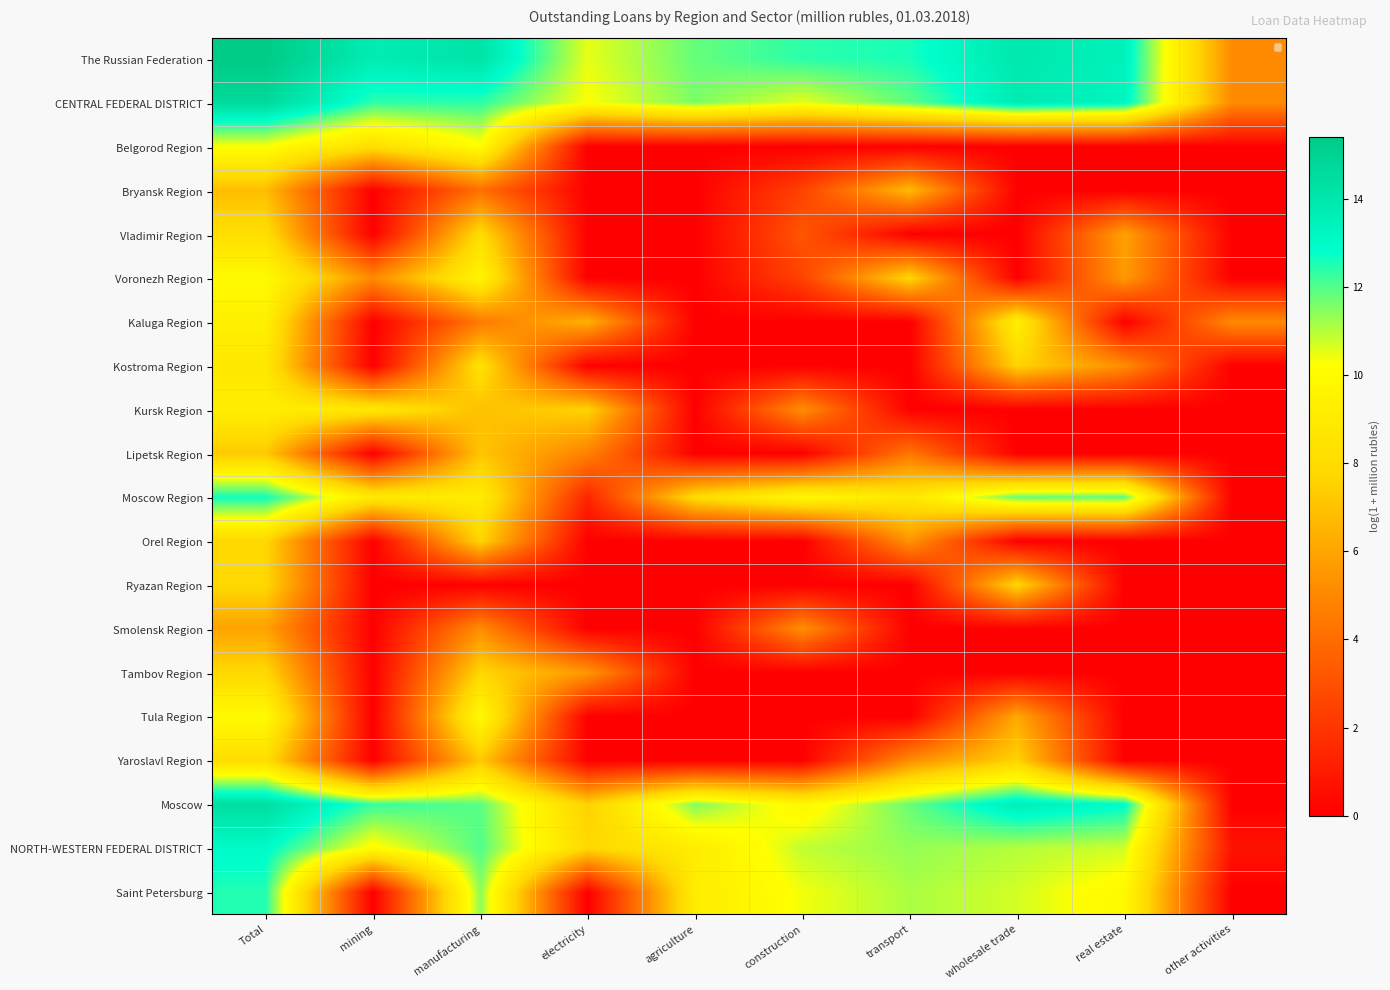

Is it true that Lipetsk Region equals 1.5 at transport?

False